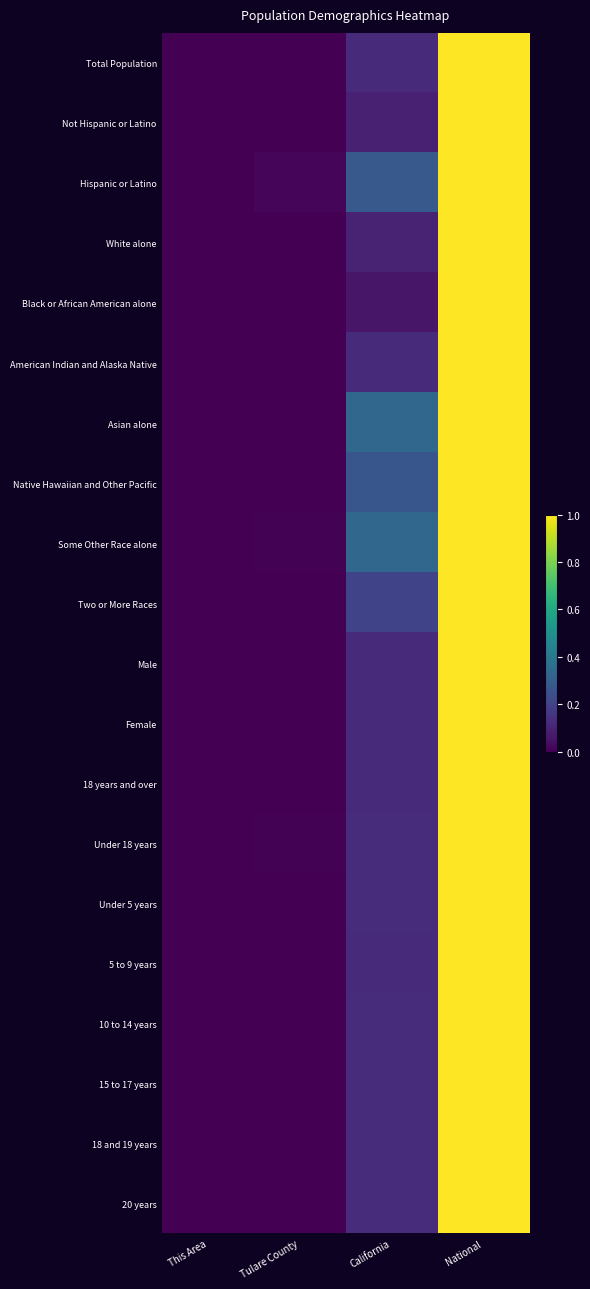

Reading left to right, extract all data points from this chart.

Total Population: This Area=0.0	Tulare County=0.0	California=0.1	National=1.0
Not Hispanic or Latino: This Area=0.0	Tulare County=0.0	California=0.1	National=1.0
Hispanic or Latino: This Area=0.0	Tulare County=0.0	California=0.3	National=1.0
White alone: This Area=0.0	Tulare County=0.0	California=0.1	National=1.0
Black or African American alone: This Area=0.0	Tulare County=0.0	California=0.1	National=1.0
American Indian and Alaska Native: This Area=0.0	Tulare County=0.0	California=0.1	National=1.0
Asian alone: This Area=0.0	Tulare County=0.0	California=0.3	National=1.0
Native Hawaiian and Other Pacific: This Area=0.0	Tulare County=0.0	California=0.3	National=1.0
Some Other Race alone: This Area=0.0	Tulare County=0.0	California=0.3	National=1.0
Two or More Races: This Area=0.0	Tulare County=0.0	California=0.2	National=1.0
Male: This Area=0.0	Tulare County=0.0	California=0.1	National=1.0
Female: This Area=0.0	Tulare County=0.0	California=0.1	National=1.0
18 years and over: This Area=0.0	Tulare County=0.0	California=0.1	National=1.0
Under 18 years: This Area=0.0	Tulare County=0.0	California=0.1	National=1.0
Under 5 years: This Area=0.0	Tulare County=0.0	California=0.1	National=1.0
5 to 9 years: This Area=0.0	Tulare County=0.0	California=0.1	National=1.0
10 to 14 years: This Area=0.0	Tulare County=0.0	California=0.1	National=1.0
15 to 17 years: This Area=0.0	Tulare County=0.0	California=0.1	National=1.0
18 and 19 years: This Area=0.0	Tulare County=0.0	California=0.1	National=1.0
20 years: This Area=0.0	Tulare County=0.0	California=0.1	National=1.0